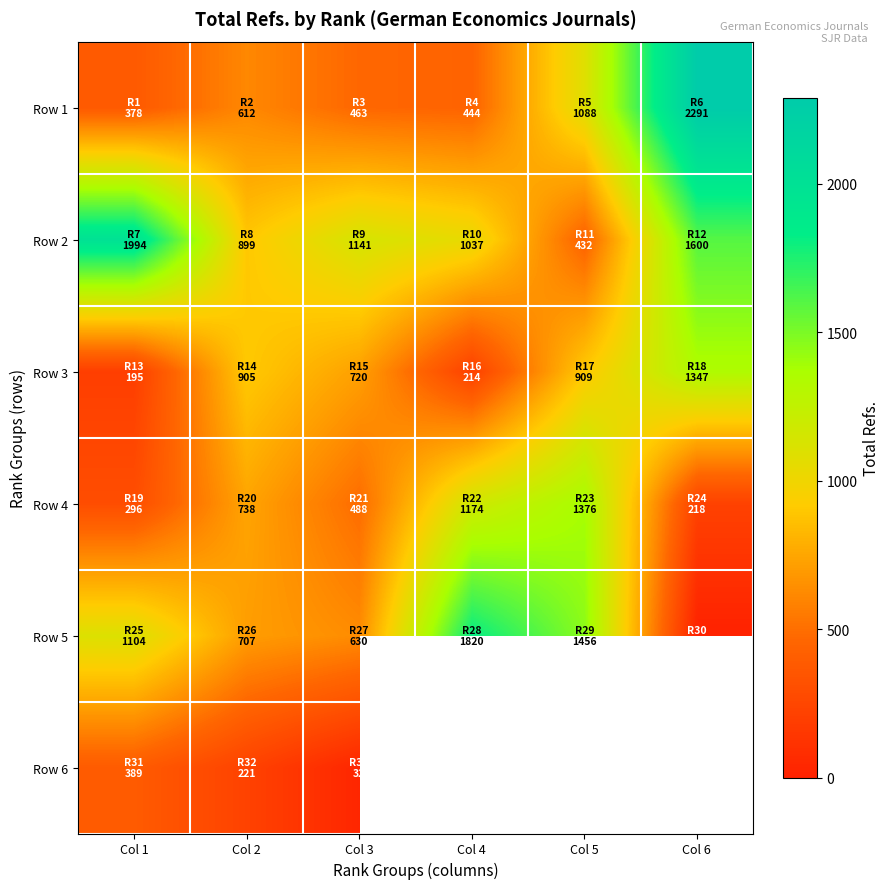

At how many categories does at least one series exceed 1527?

3